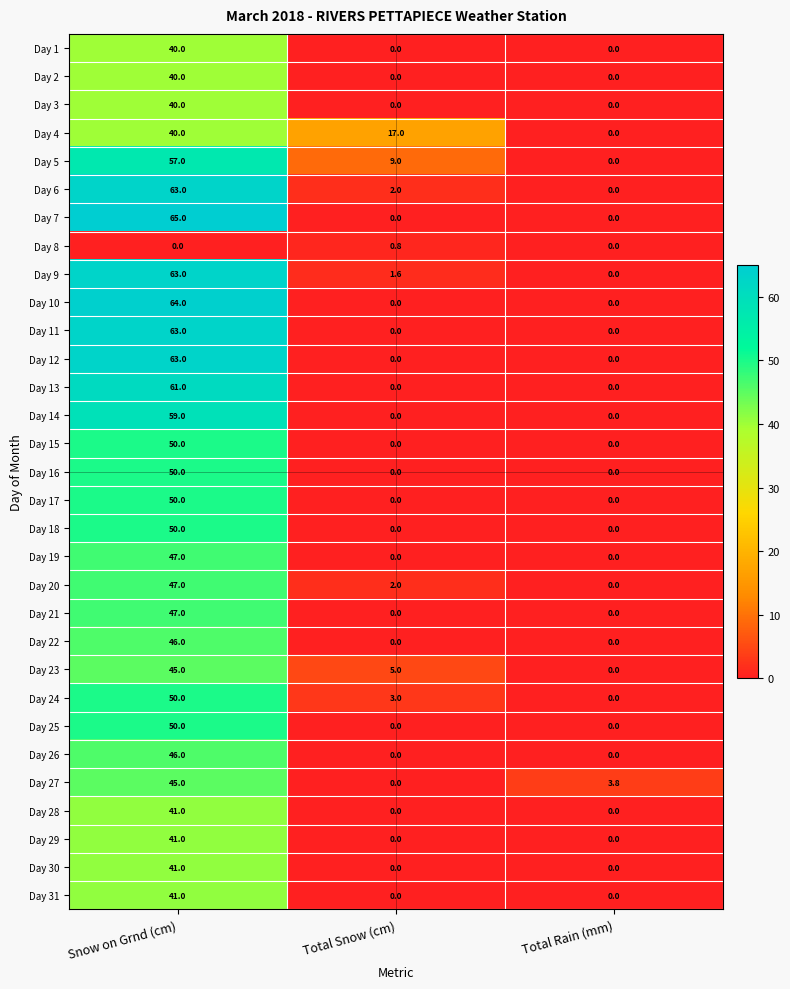

At which label is Day 23 closest to 22?

Total Snow (cm)